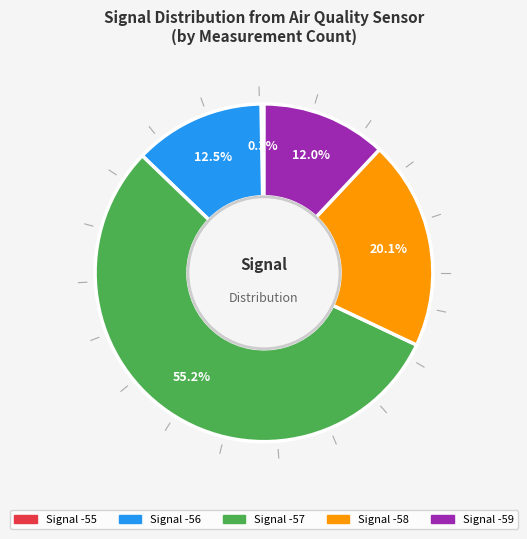

Is there a majority slice in this chart?

Yes